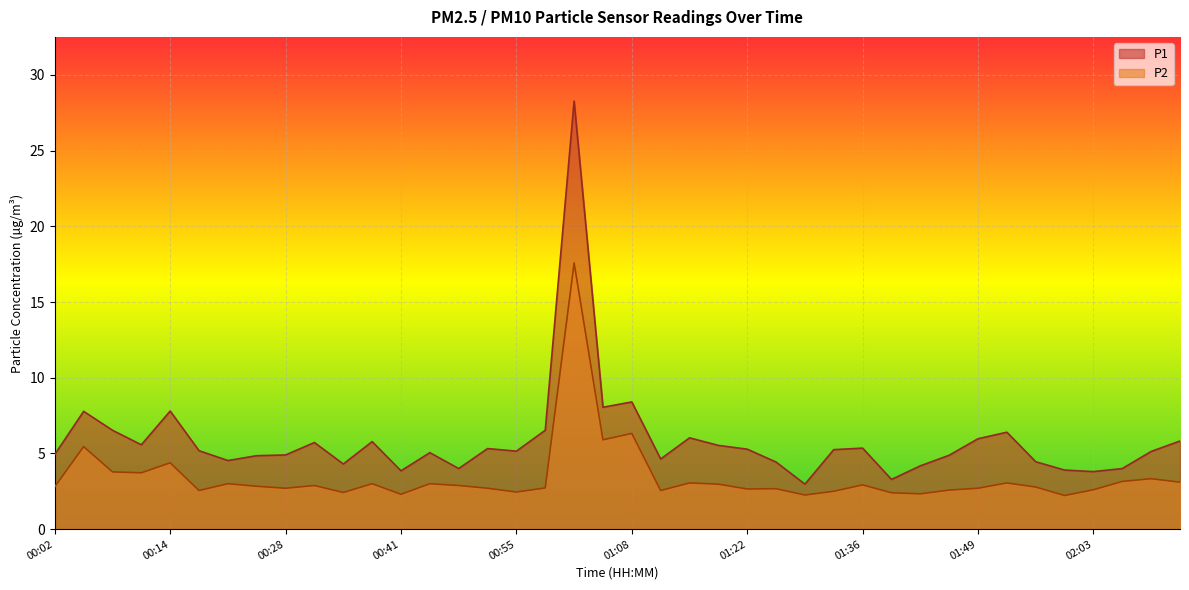

True or false: P1 has a value of 2.3 at 00:11.

False